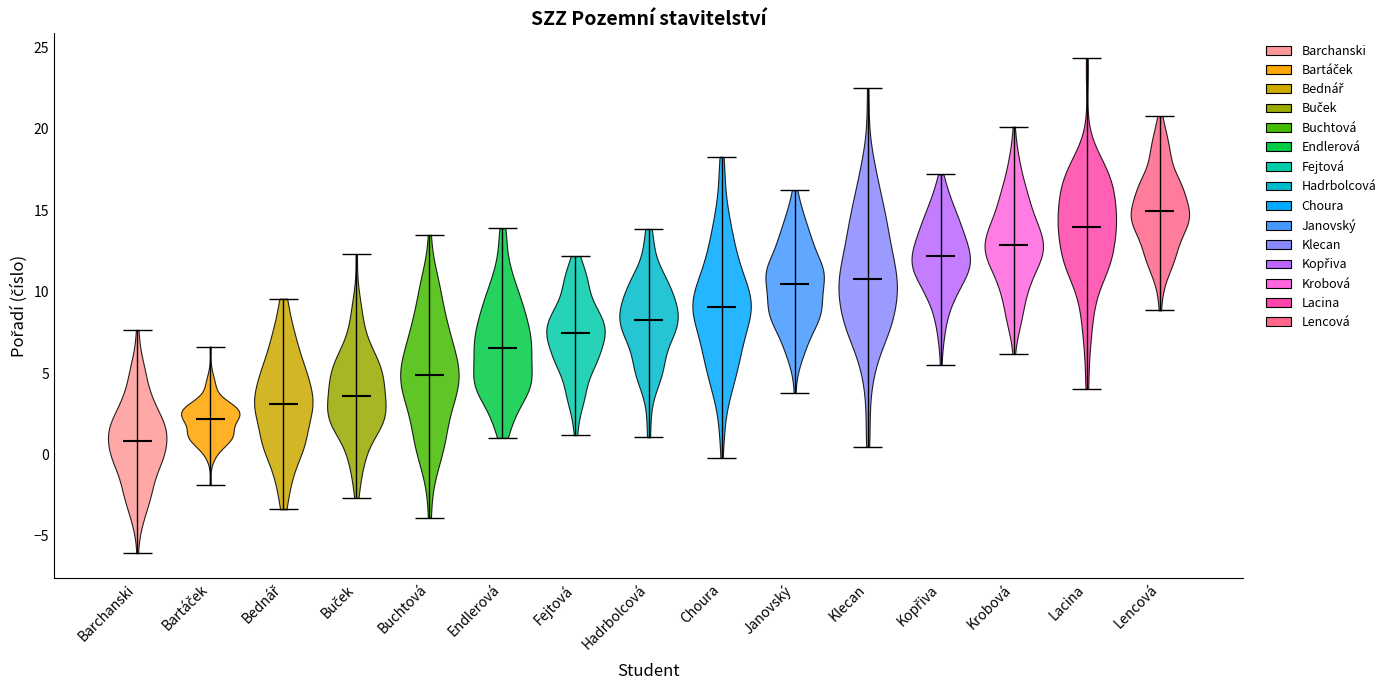

Where does the median line of the violin for Buček sit on the y-axis? The values are not printed on the chart, so give them approximately, as read against the axis.

3.5